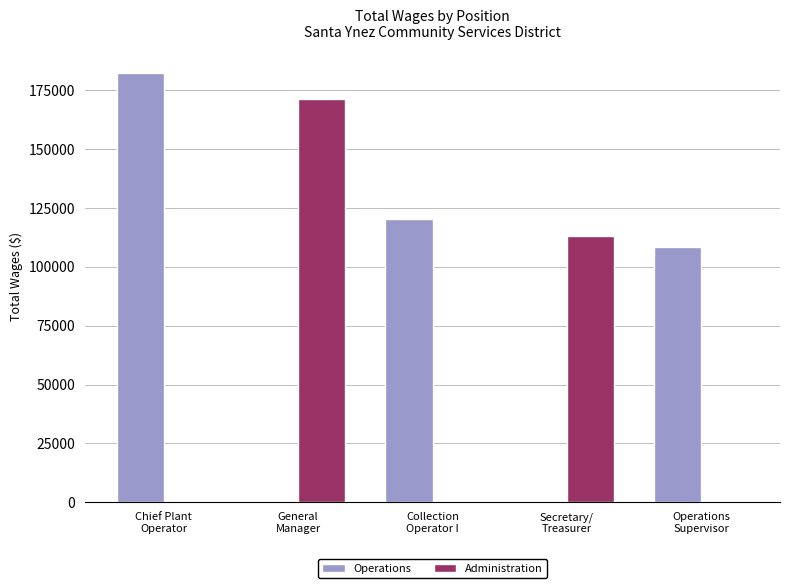

Which series has the largest total across all categories?

Operations